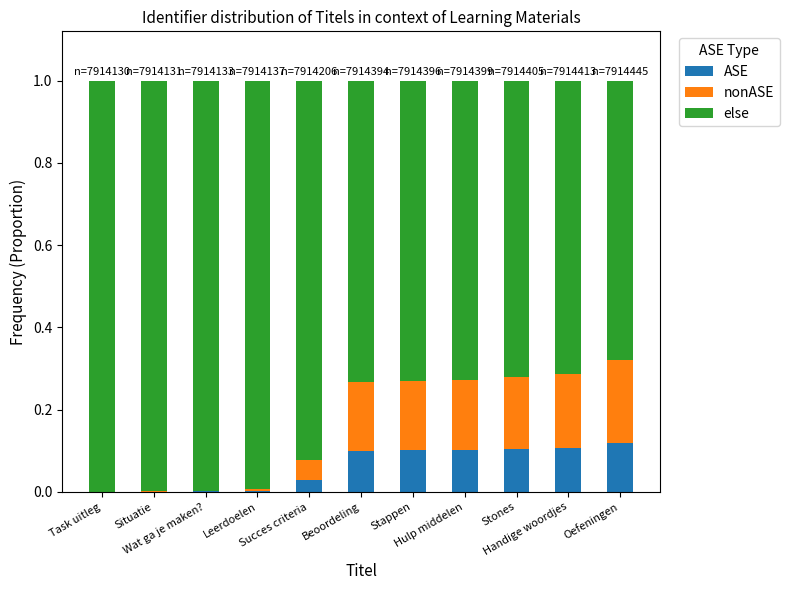

The value of nonASE at Handige woordjes is 0.2. True or false?

True